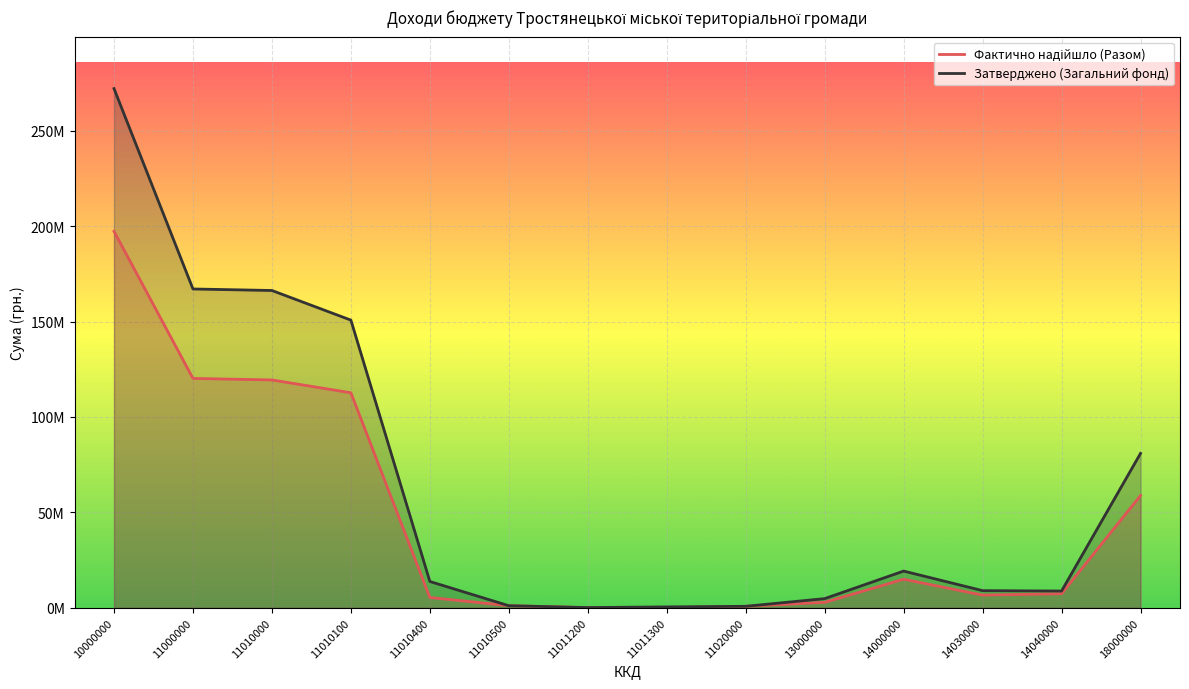

How many interior local peaks does the Затверджено (Загальний фонд) series have?

1